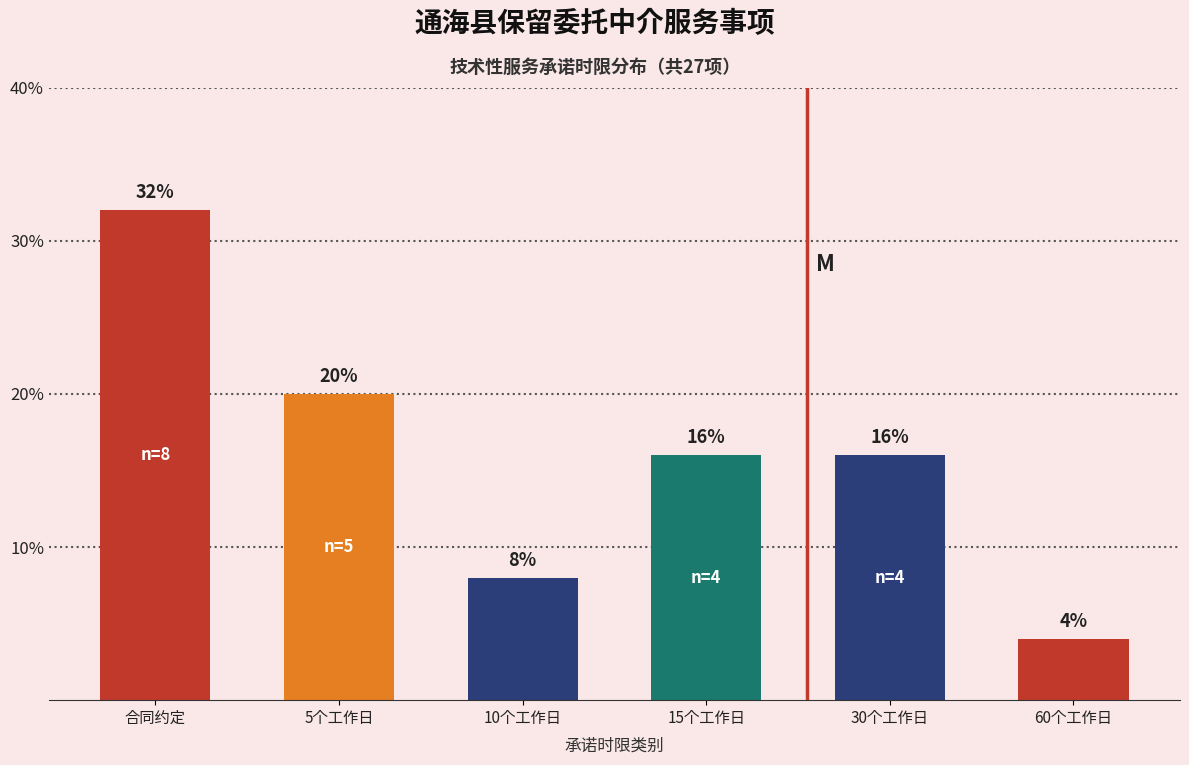

Reading left to right, what are all the values shown in this chart?

合同约定=32	5个工作日=20	10个工作日=8	15个工作日=16	30个工作日=16	60个工作日=4